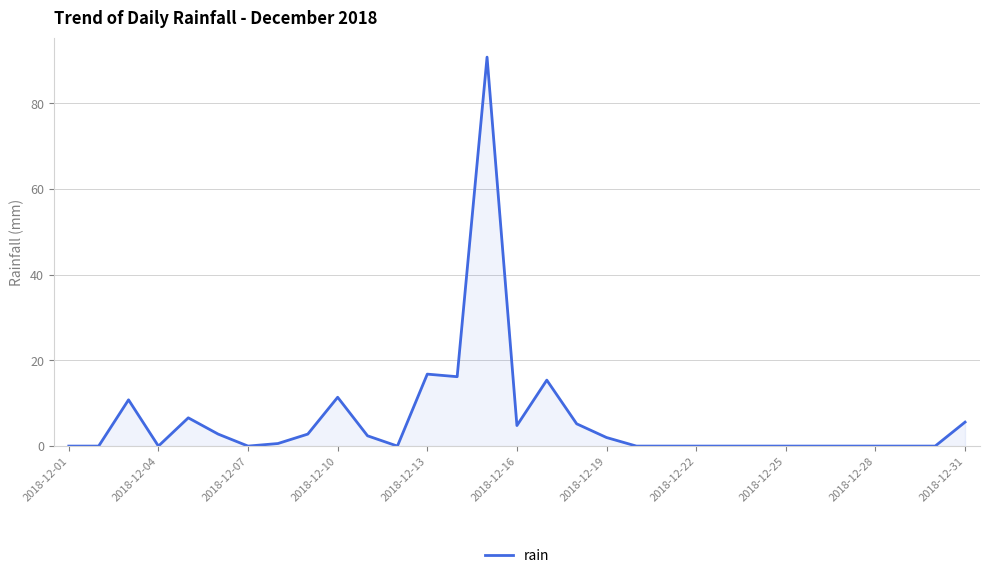

What is the maximum value shown in the chart?

90.8